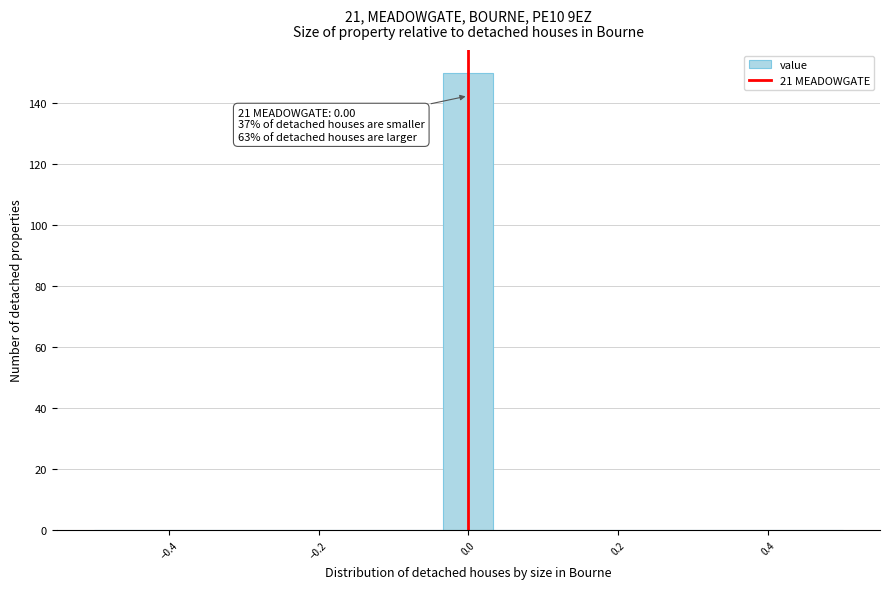

Around what value on the x-axis is the tallest bar? Give the approximate position of its centre, as read against the axis.

0.00